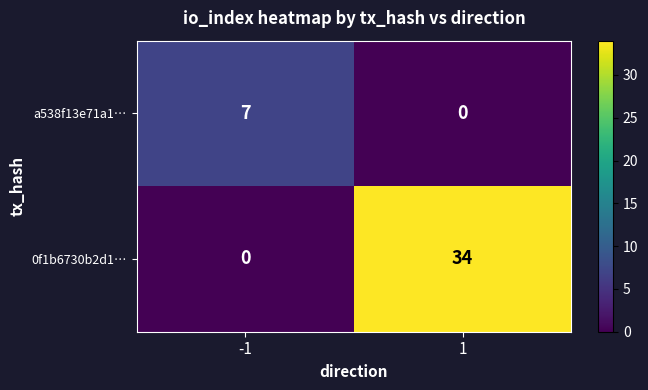

The a538f13e71a1… series shows 2 at -1. True or false?

False